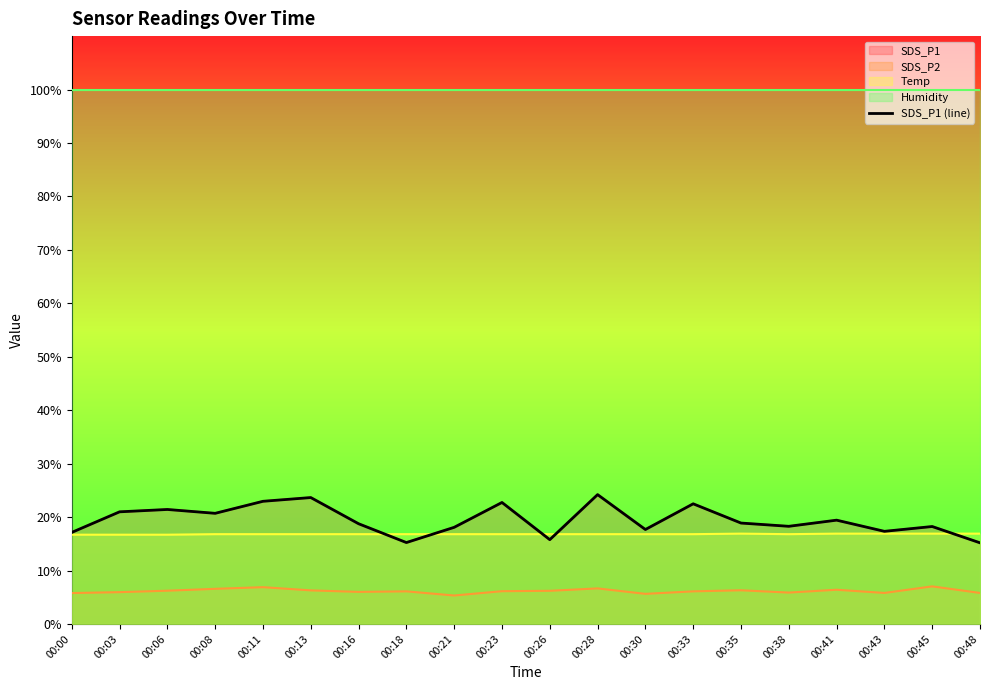

Is it true that the value at 00:08 is 9.5?

False